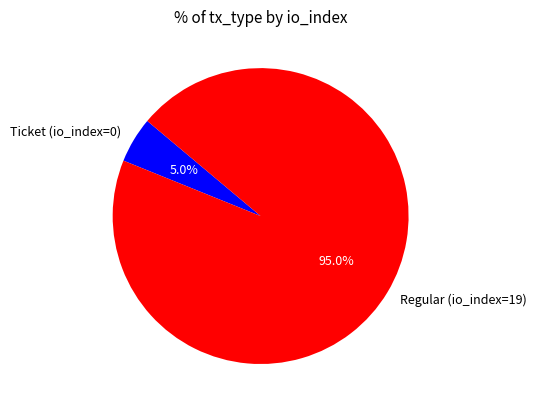

The Regular (io_index=19) slice represents 99% of the pie. True or false?

False